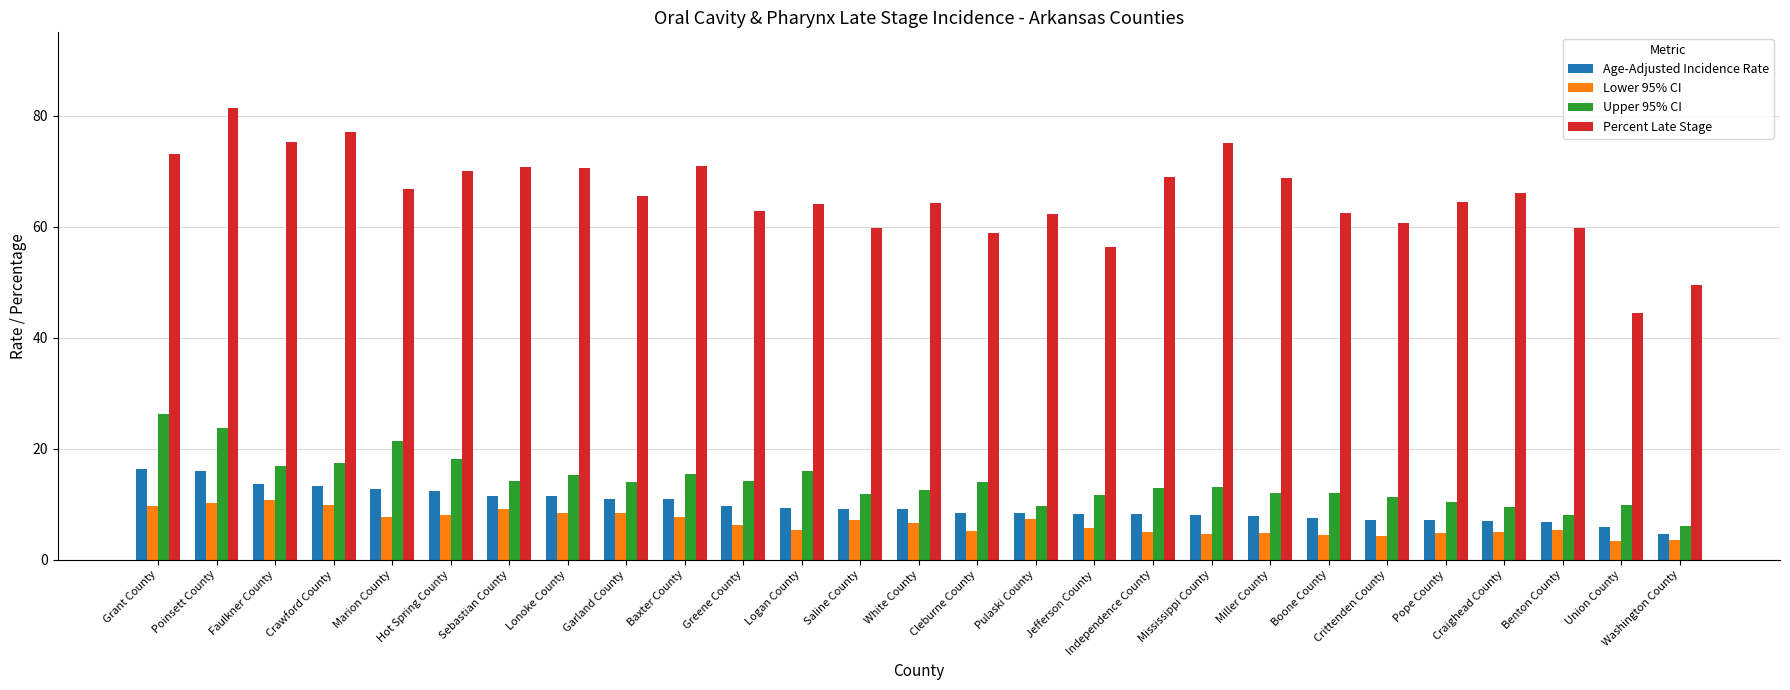

What are all the series names shown in the legend?

Age-Adjusted Incidence Rate, Lower 95% CI, Upper 95% CI, Percent Late Stage